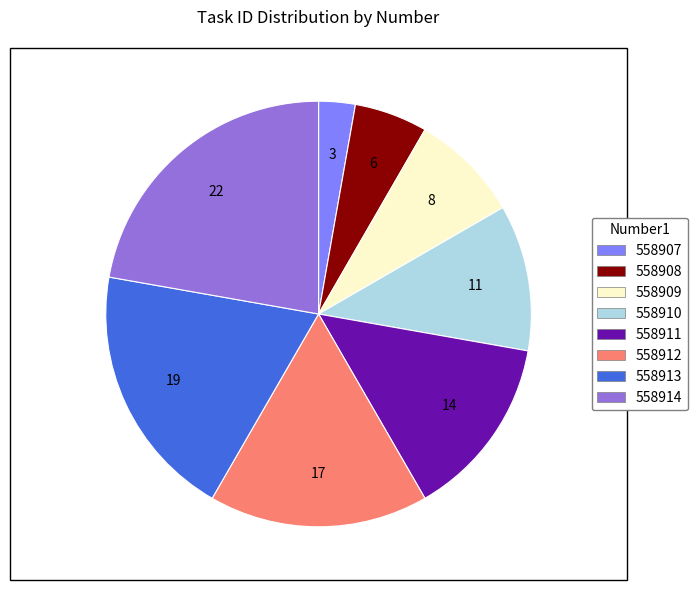

Does 558908 represent more than half of the total?

No